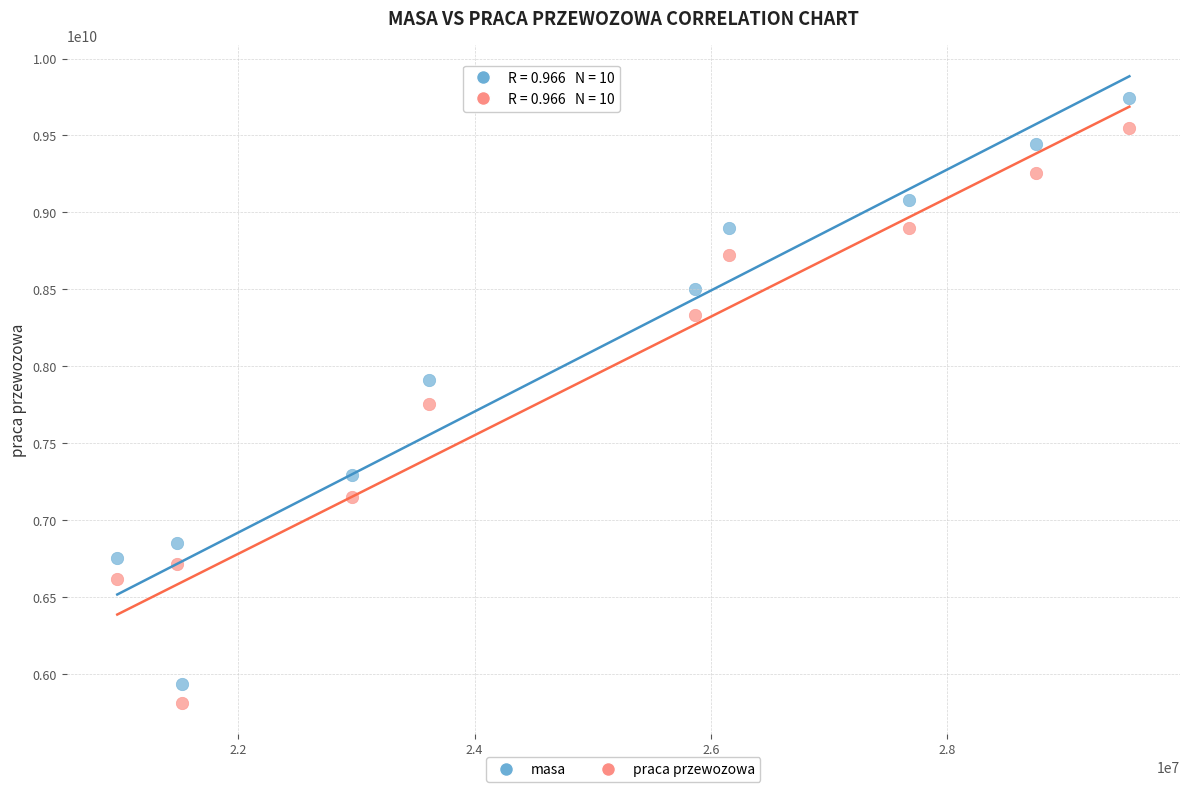

Which series reaches the maximum Y coordinate?

masa